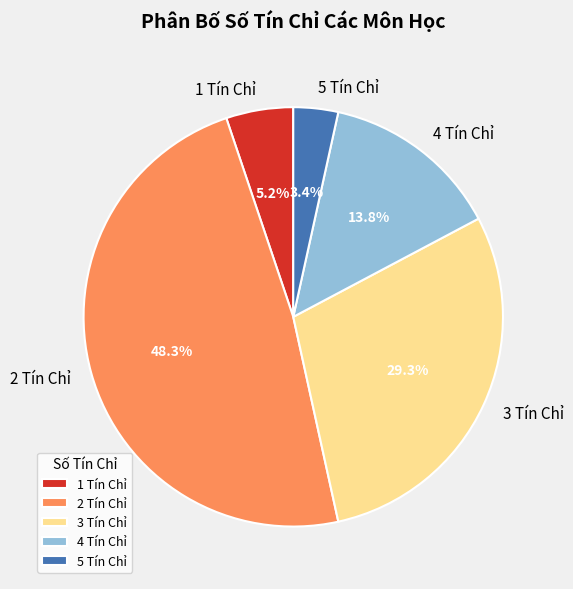

Is it true that 3 Tín Chỉ is 38% of the pie?

False